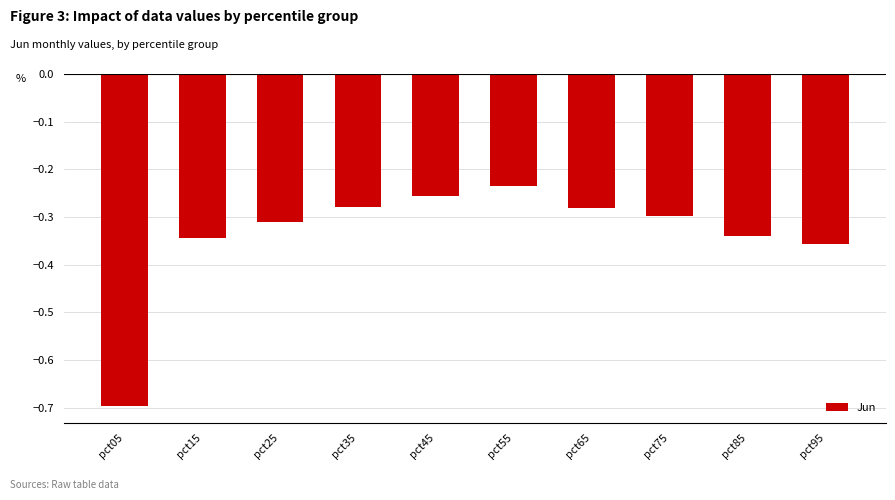

What is the smallest value displayed?

-0.7